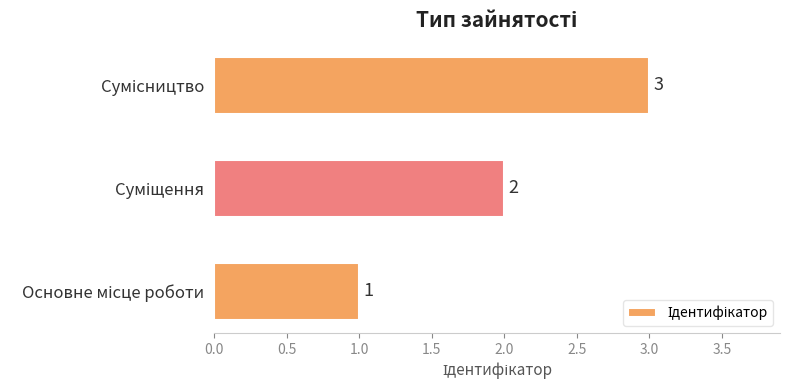

How many series are shown in this chart?

1